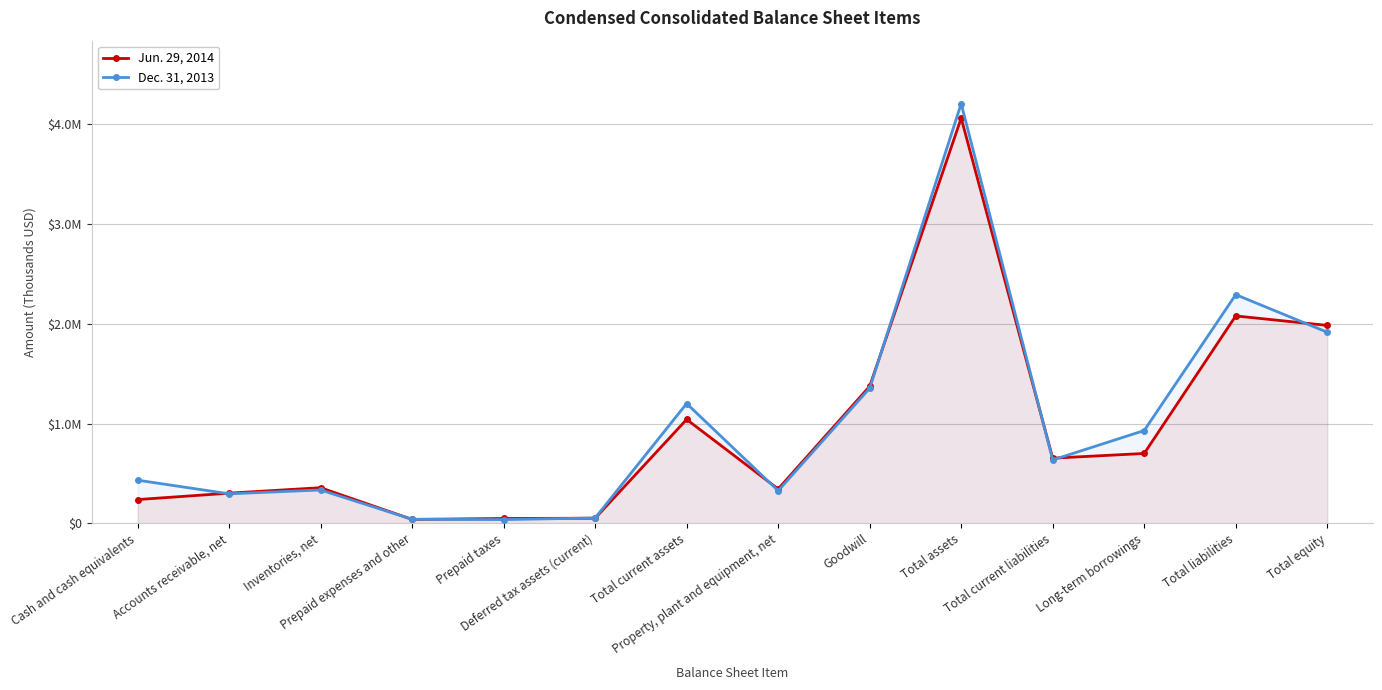

True or false: Dec. 31, 2013 has a value of 295290 at Accounts receivable, net.

True